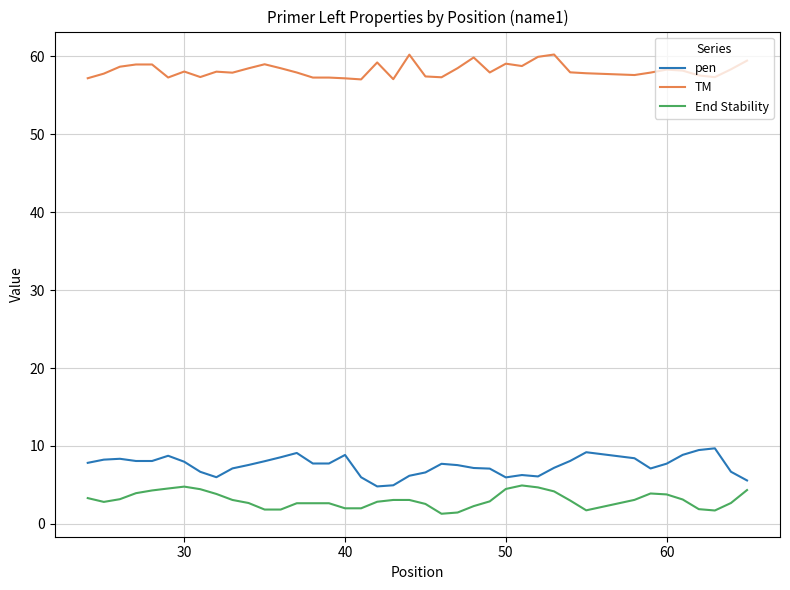

Which series has the largest range (max minus min)?

pen